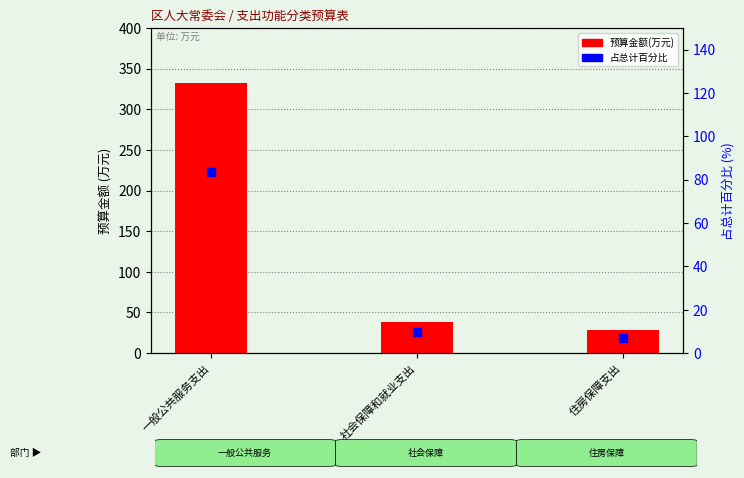

Which series reaches the minimum Y coordinate?

占总计百分比